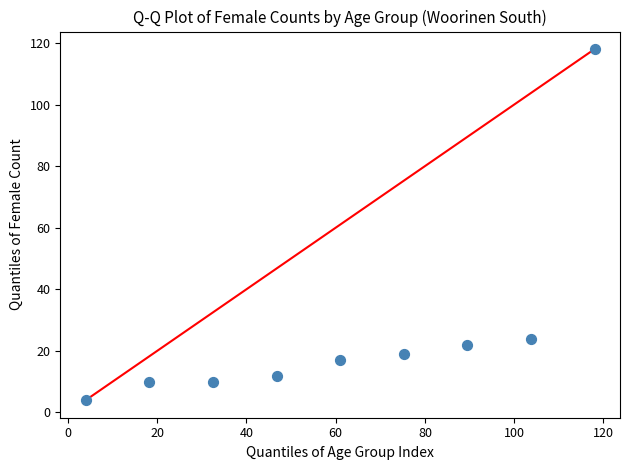

What Y value in the scatter plot is closest to 61?

24